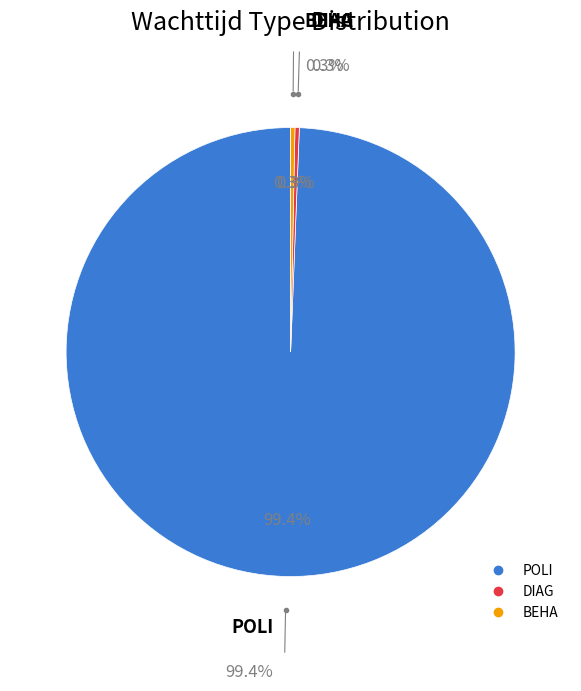

Count the number of slices in the pie.

3